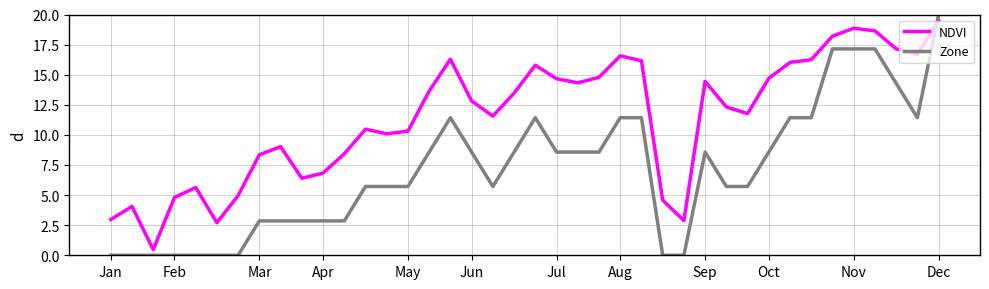

What is the difference between the maximum and minimum values in the NDVI series?

19.0